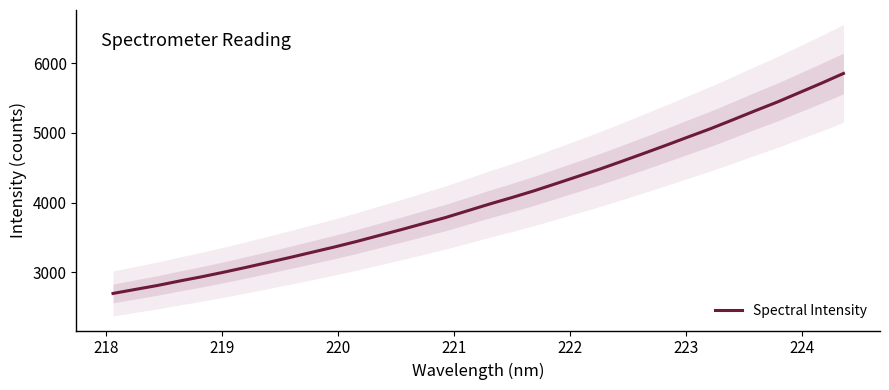

Count the number of data series in this chart.

1